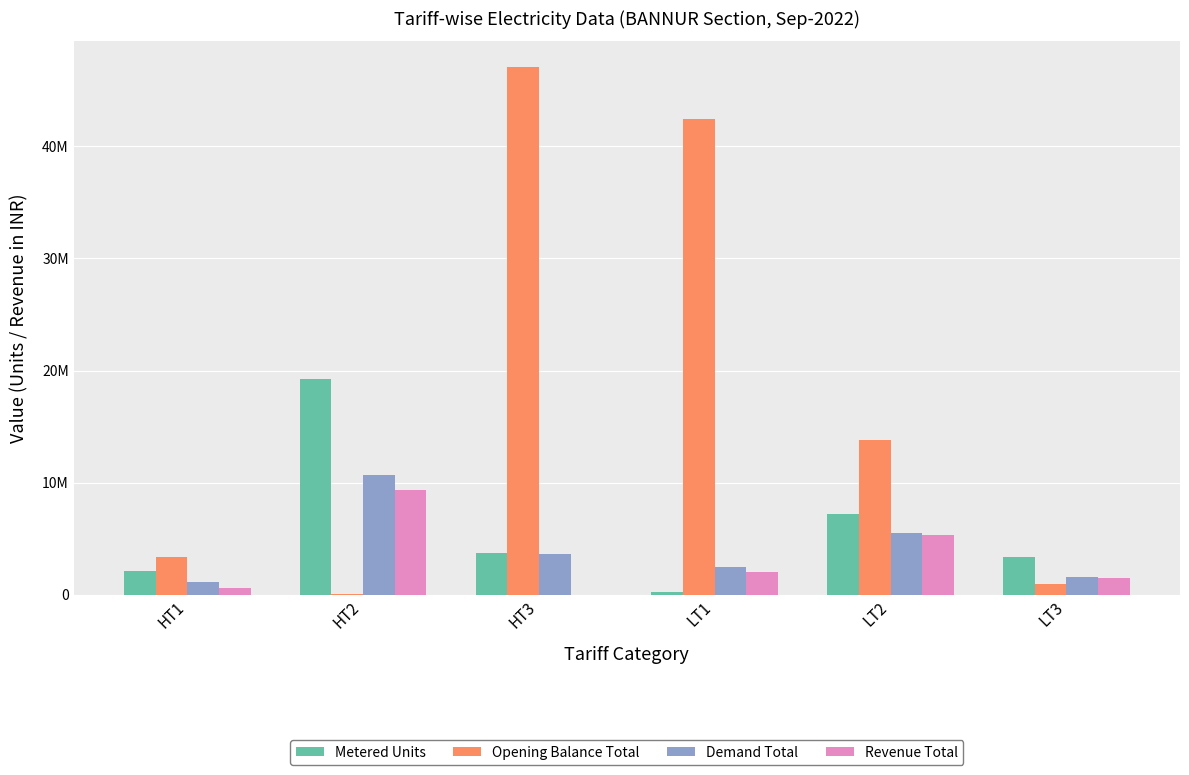

What is the maximum value for Opening Balance Total?

47039538.0